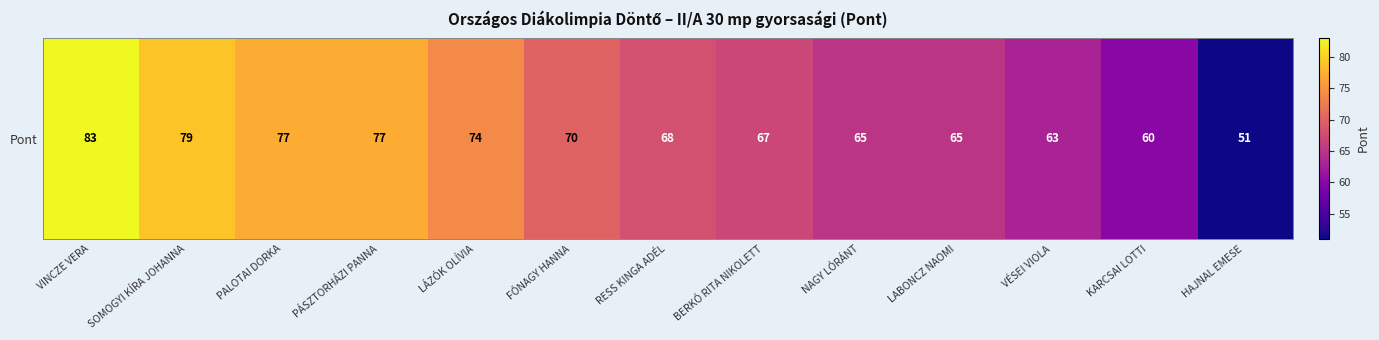

What is the average value?

69